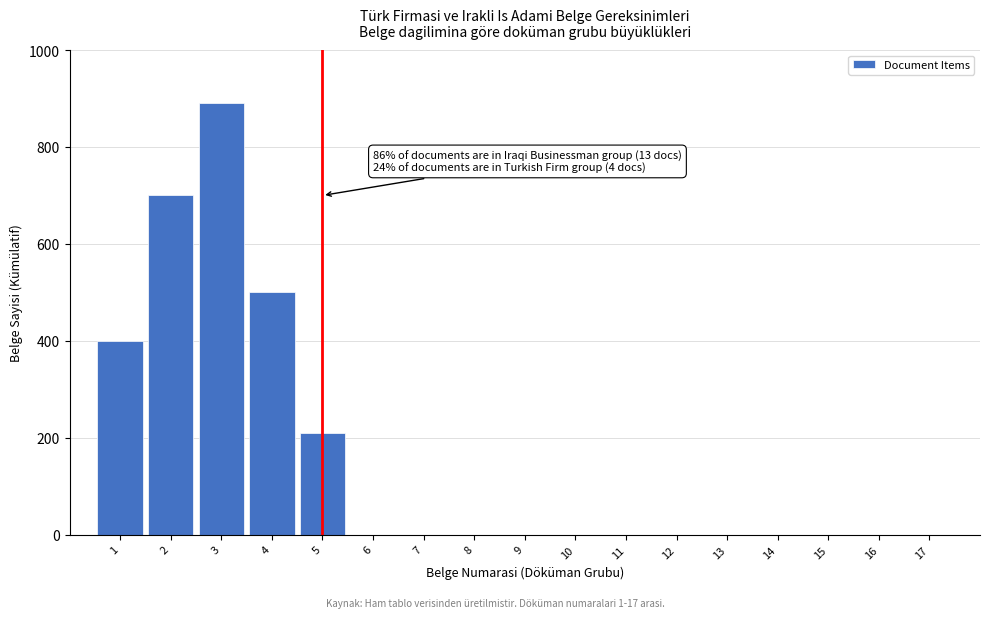

Reading left to right, list all the values displayed in this chart.

1=400	2=700	3=890	4=500	5=210	6=0	7=0	8=0	9=0	10=0	11=0	12=0	13=0	14=0	15=0	16=0	17=0